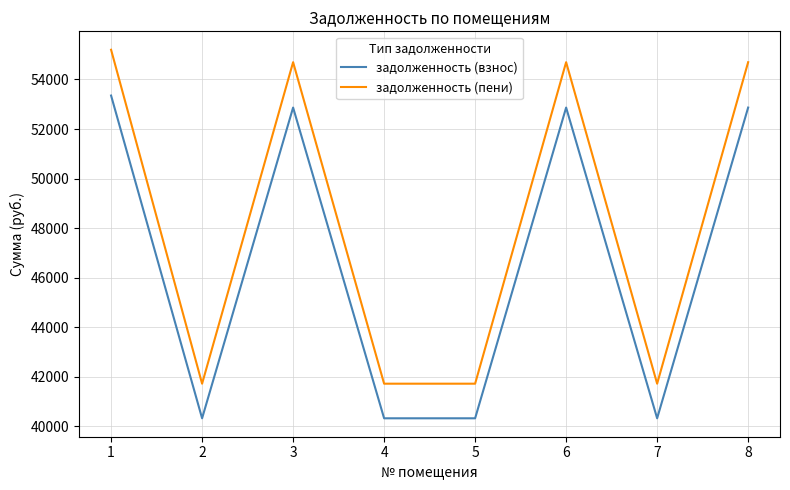

The задолженность (пени) series shows 55199.8 at 1. True or false?

True